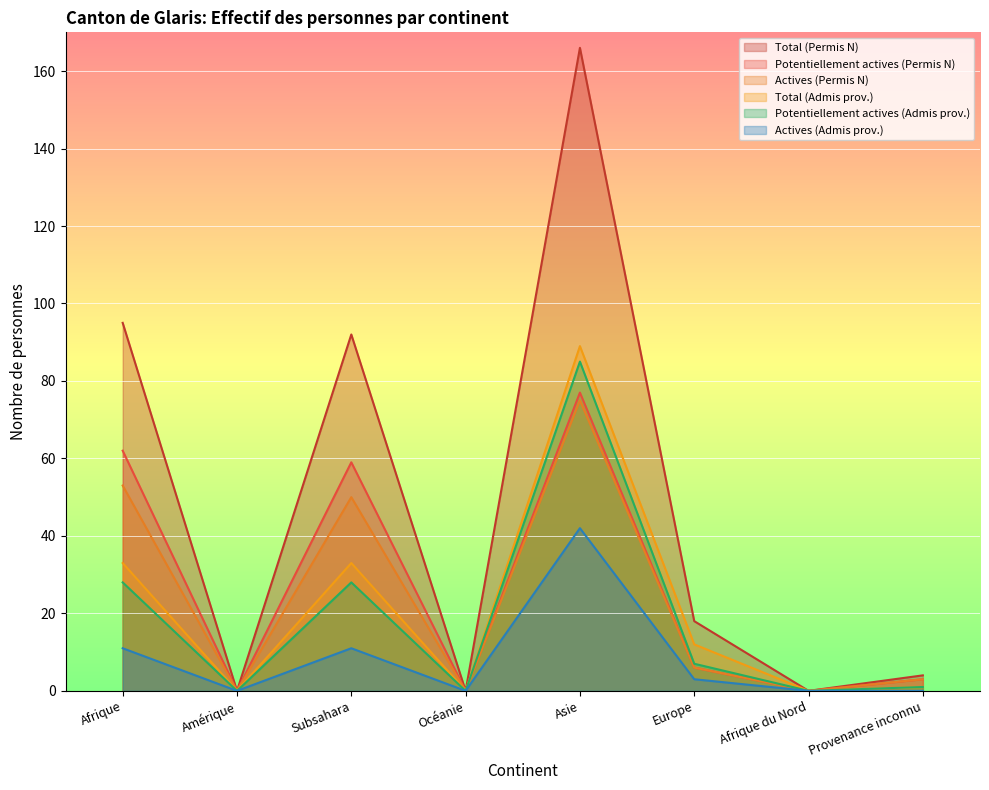

In Total (Admis prov.), how many points are lower than both neighbors (excluding endpoints)?

3